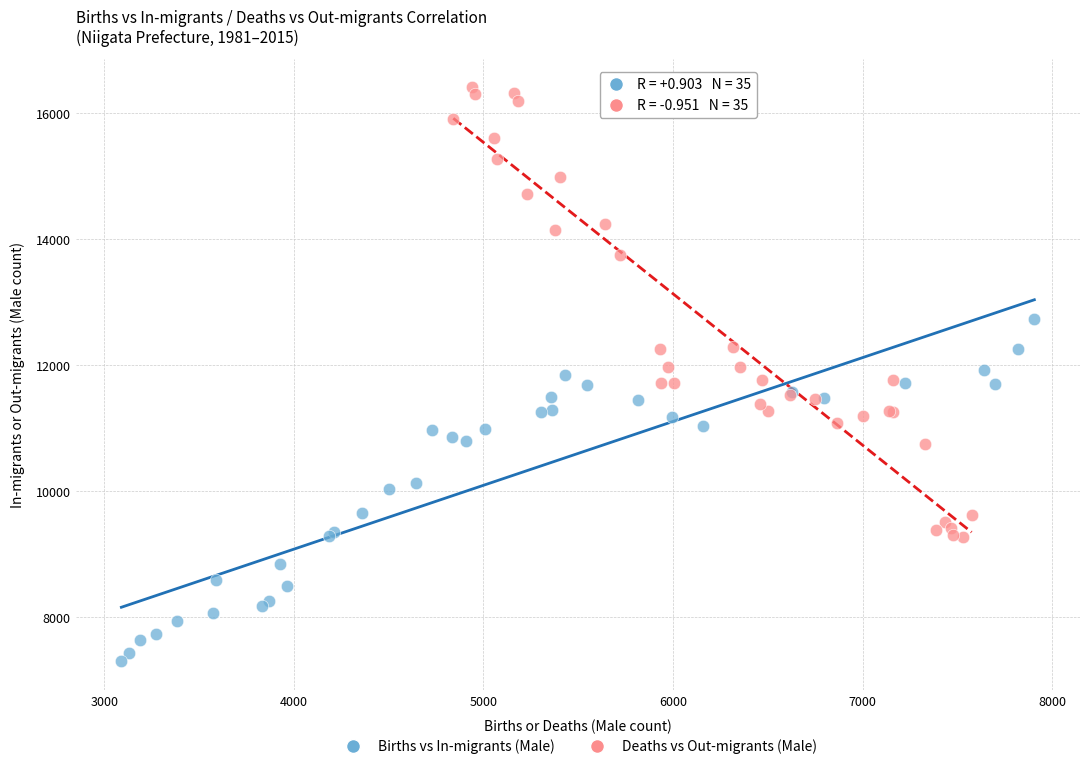

What are all the series names shown in the legend?

Births vs In-migrants (Male), Deaths vs Out-migrants (Male)